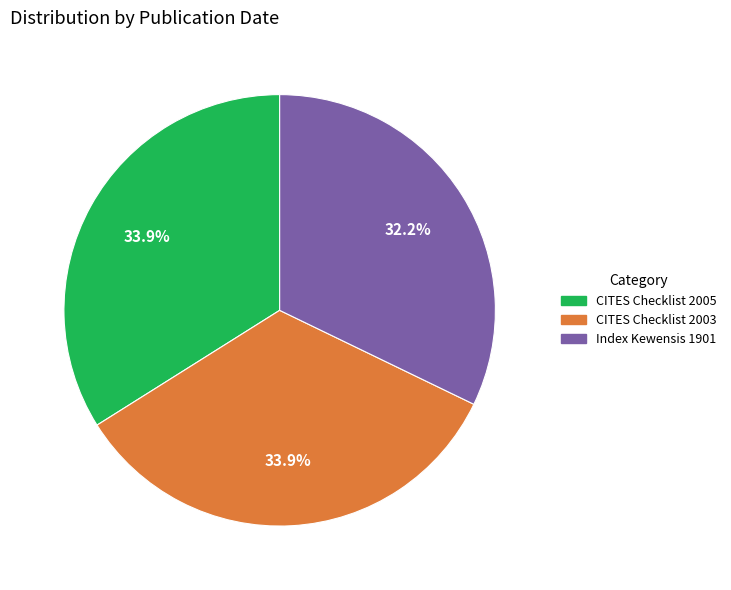

To the nearest percent, what is the difference between the largest and smallest slice percentages?

2%